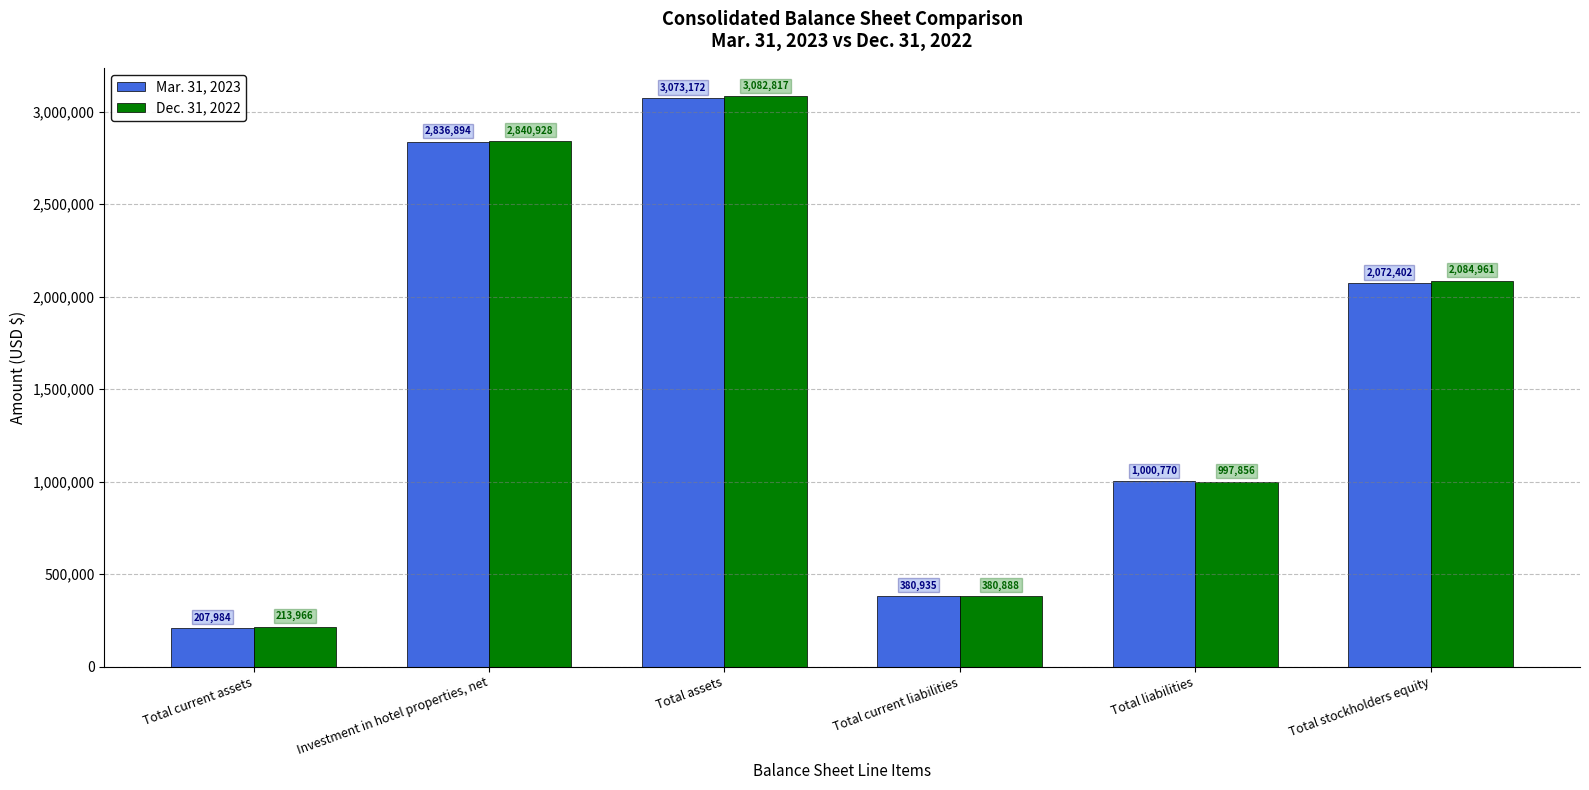

What are all the series names shown in the legend?

Mar. 31, 2023, Dec. 31, 2022